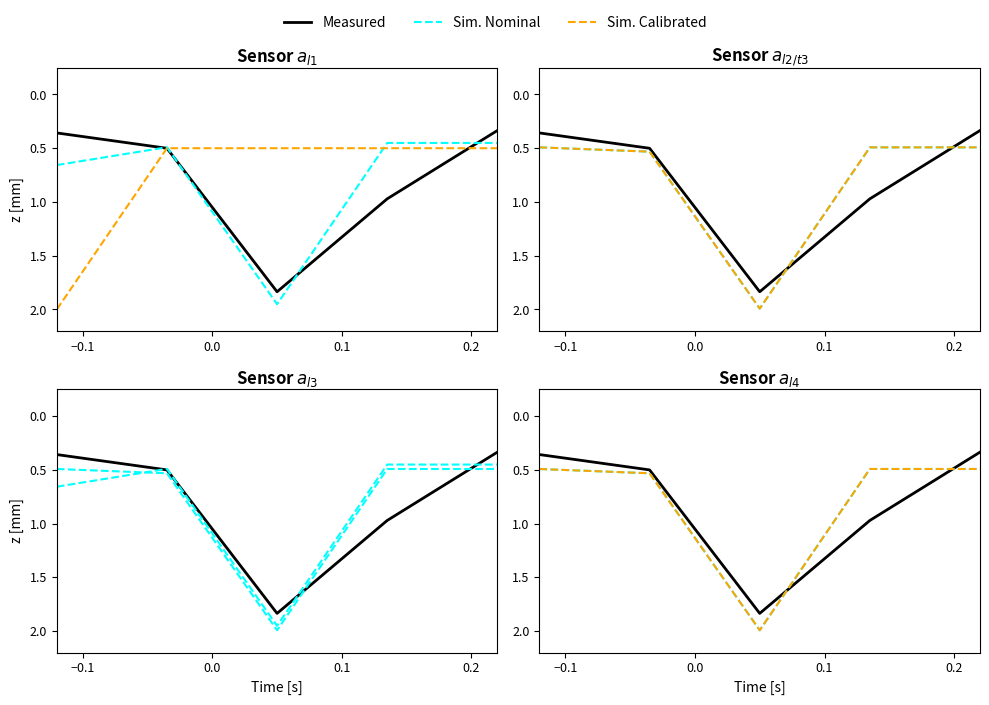

After their last crossing, which series has the higher values: Sim. Calibrated or Measured?

Sim. Calibrated